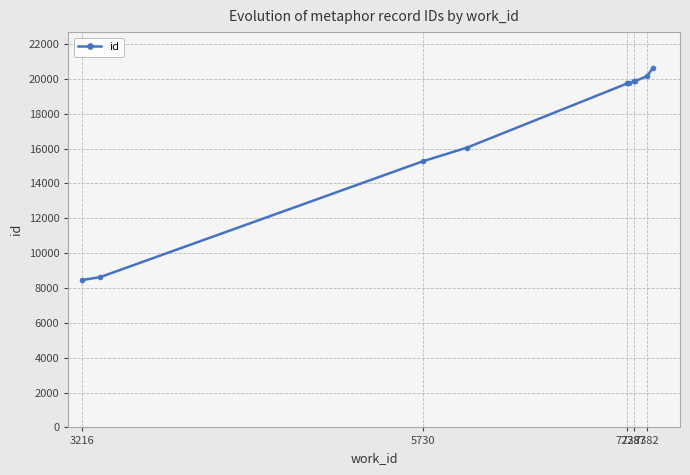

What is the maximum value shown in the chart?

20616